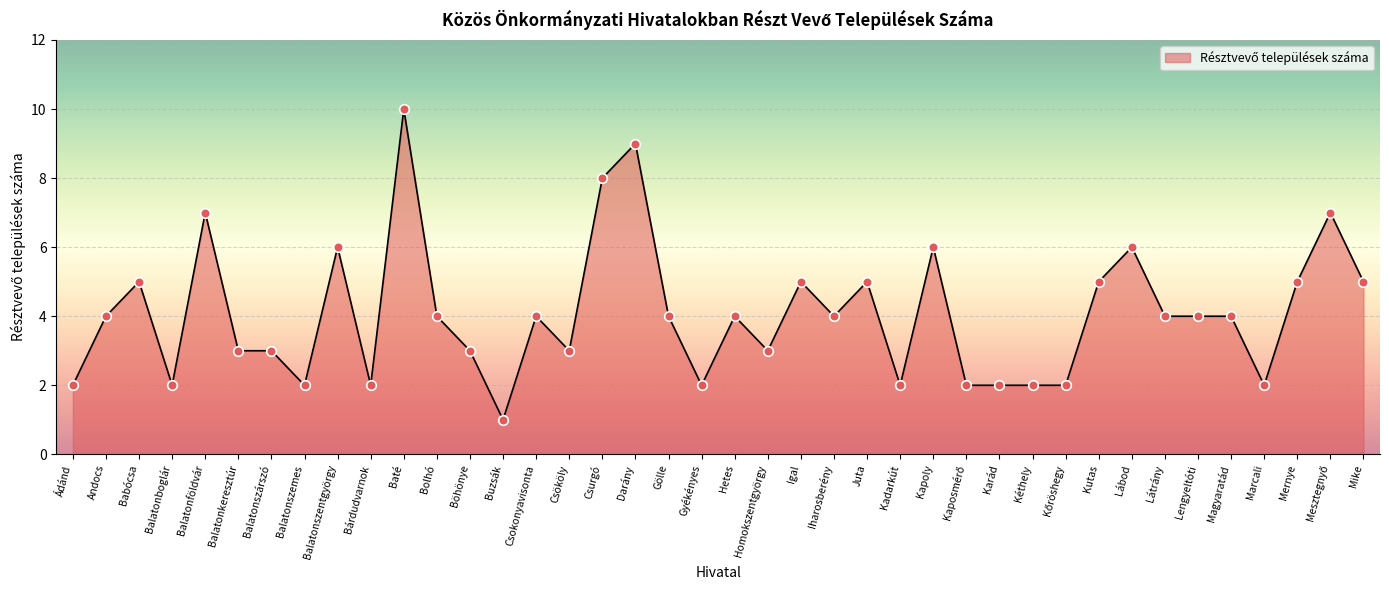

Approximately how many times larger is the value at Látrány compared to Bolhó?

1.0